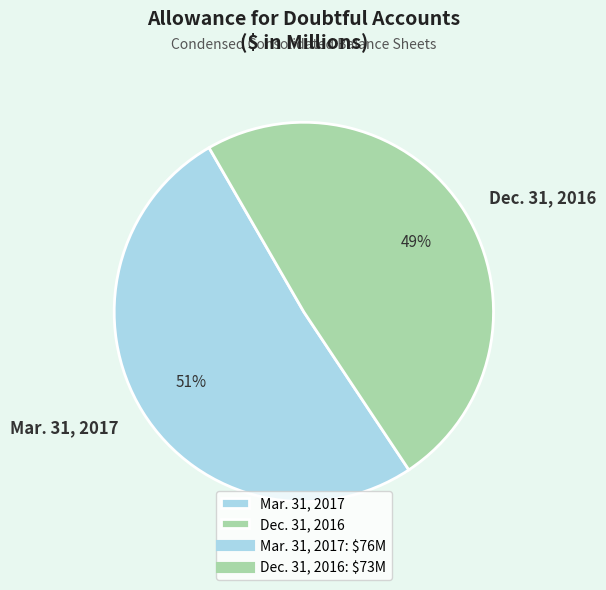

To the nearest percent, what is the combined percentage of Dec. 31, 2016 and Mar. 31, 2017?

100%